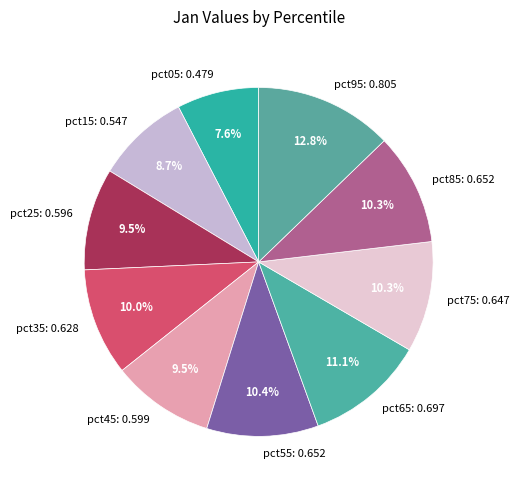

Which category has the smallest portion of the pie?

pct05